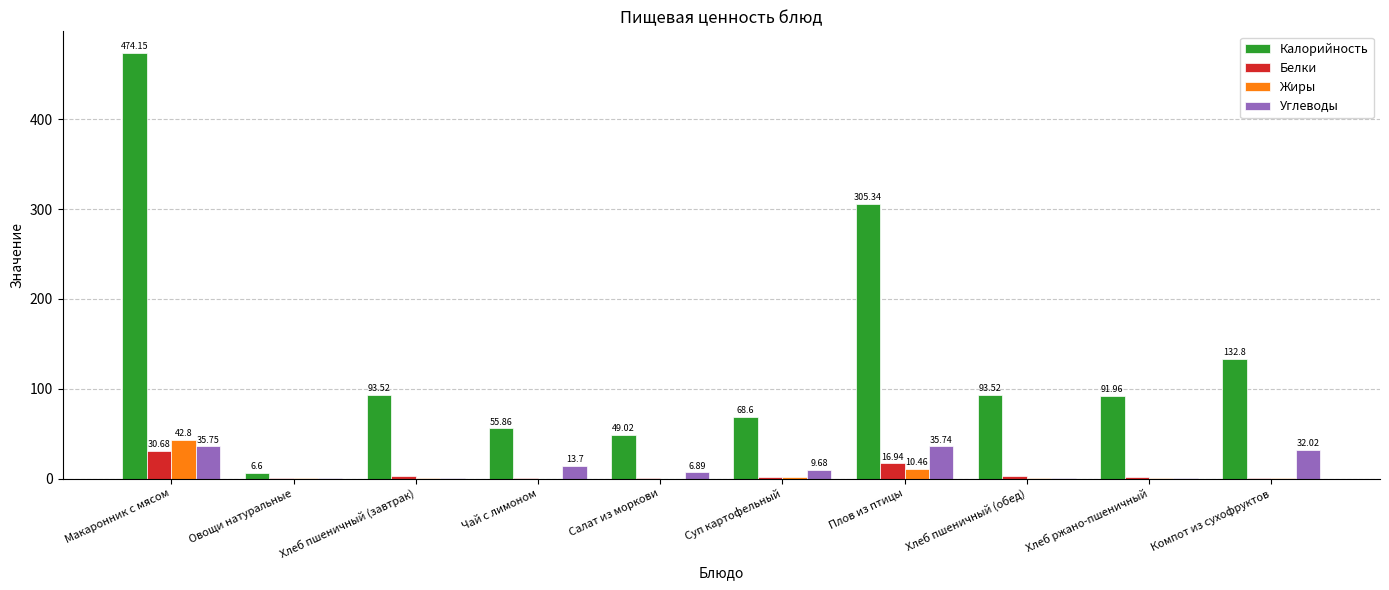

How many data points does each series have?

10